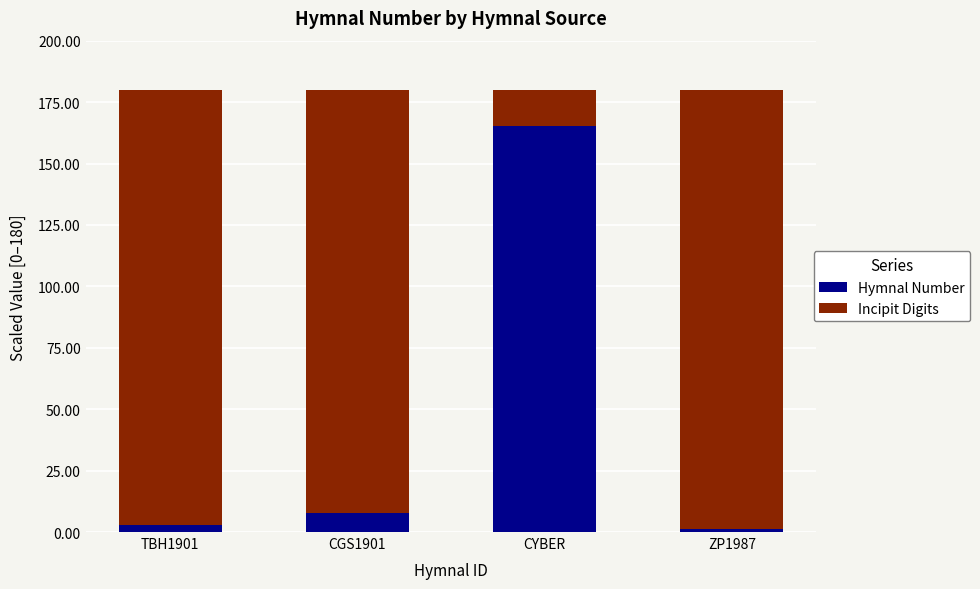

What is the total value across all series at CYBER?

180.0